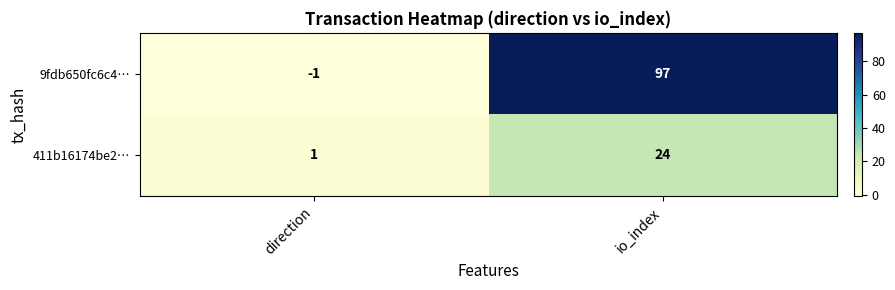

How many data points does each series have?

2